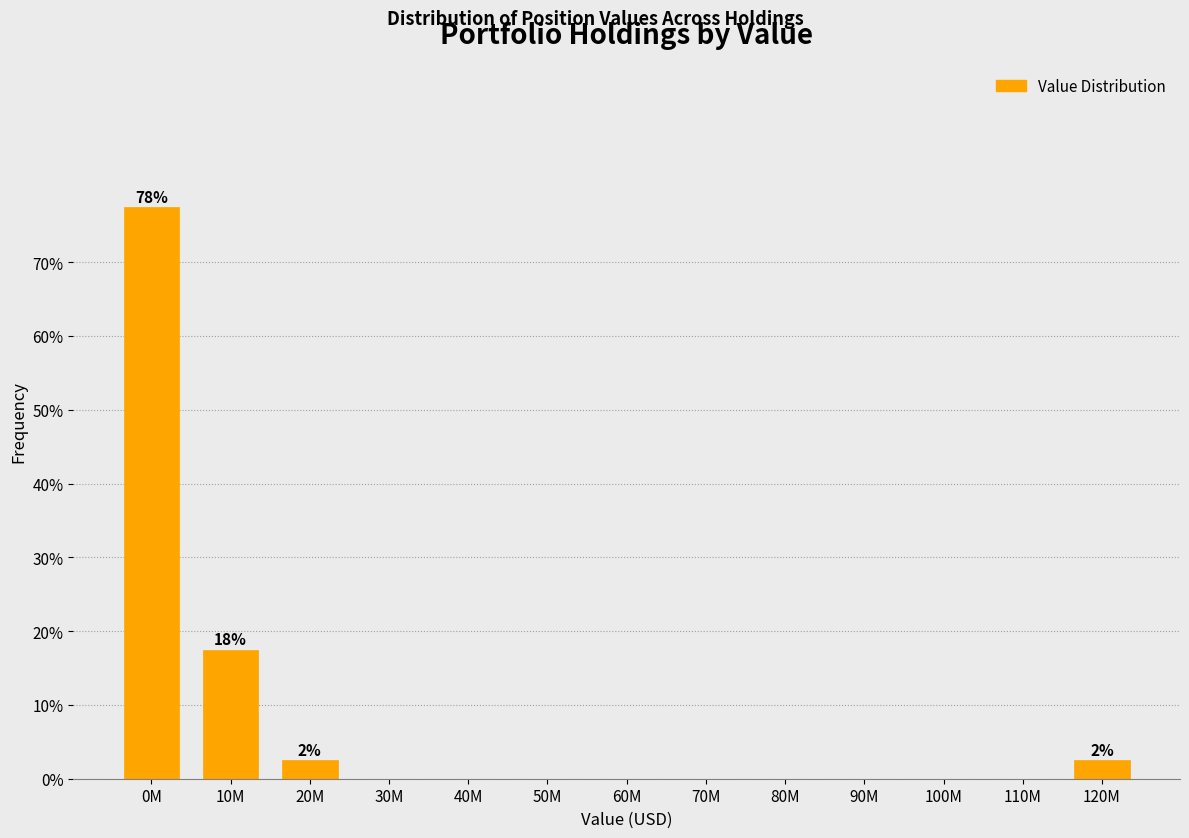

Reading right to left, what are all the values shown in this chart?

120M=2.5	110M=0.0	100M=0.0	90M=0.0	80M=0.0	70M=0.0	60M=0.0	50M=0.0	40M=0.0	30M=0.0	20M=2.5	10M=17.5	0M=77.5